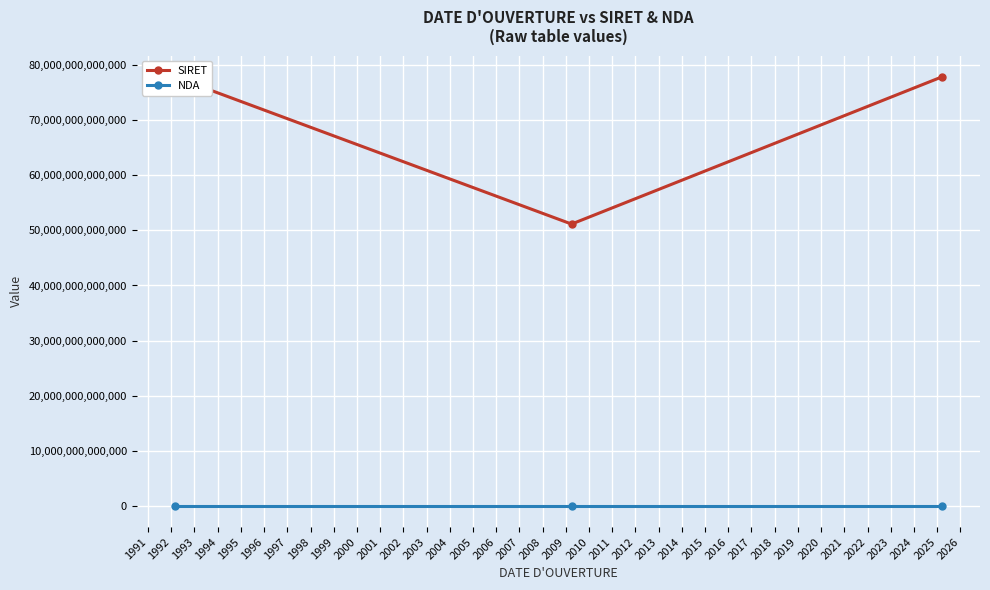

Rank the series by their maximum value, from highest to lowest.

SIRET, NDA